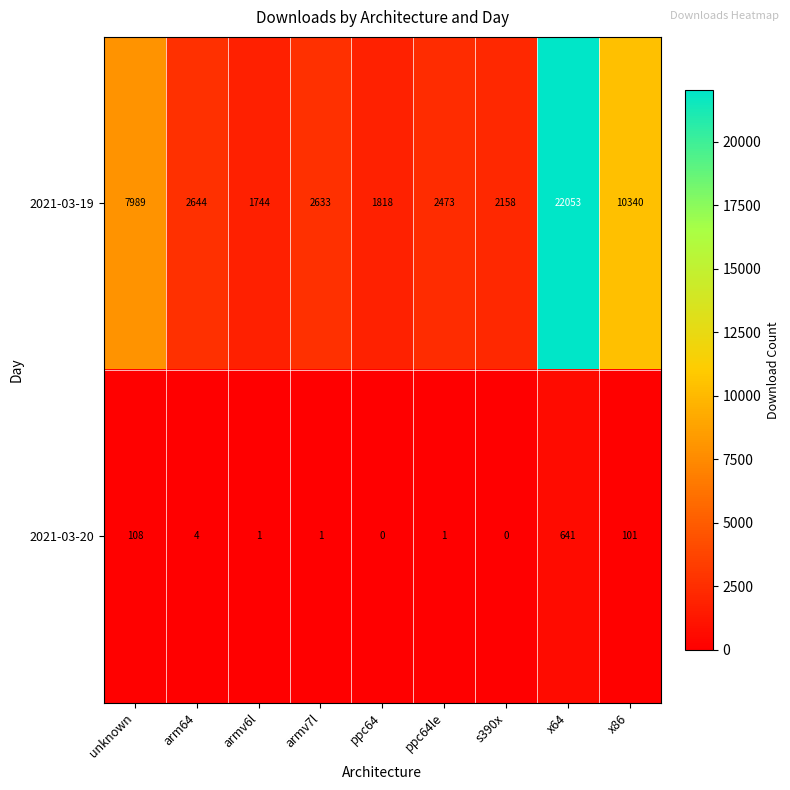

True or false: 2021-03-20 has a value of 1134 at x64.

False